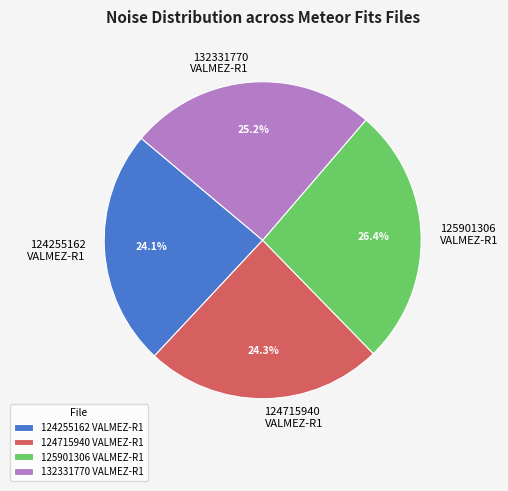

Is there any slice that represents more than half of the pie?

No